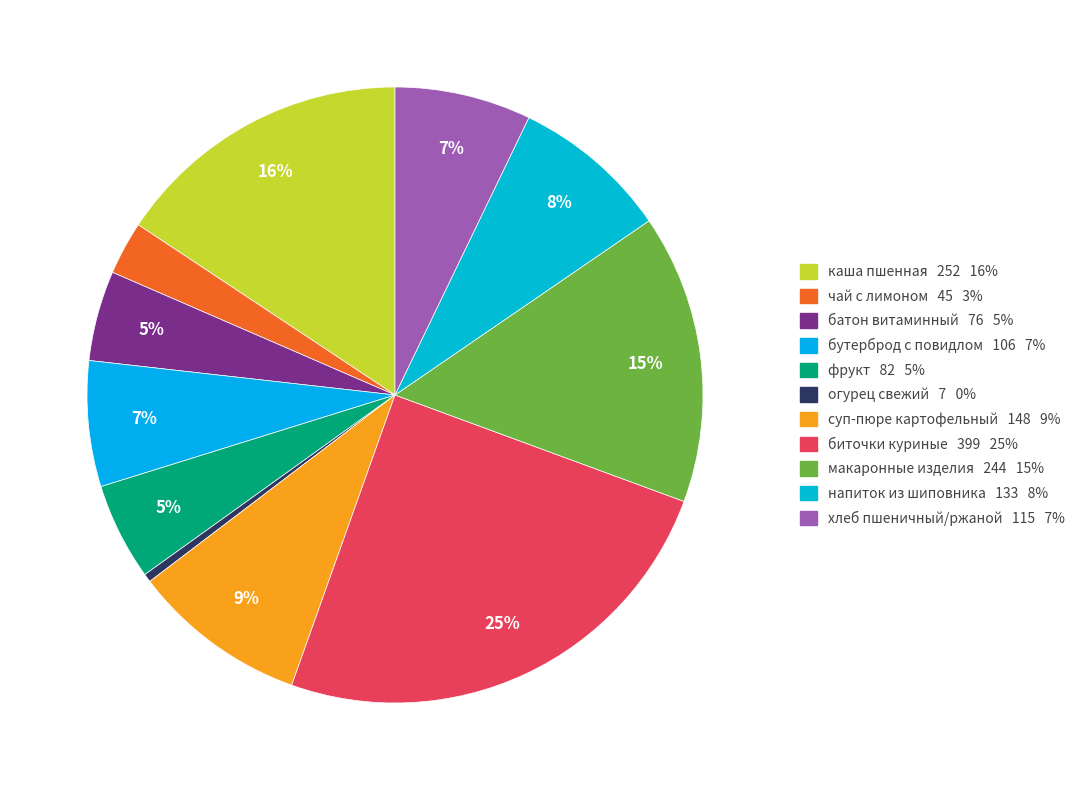

Which category has the smallest portion of the pie?

огурец свежий 7 0%